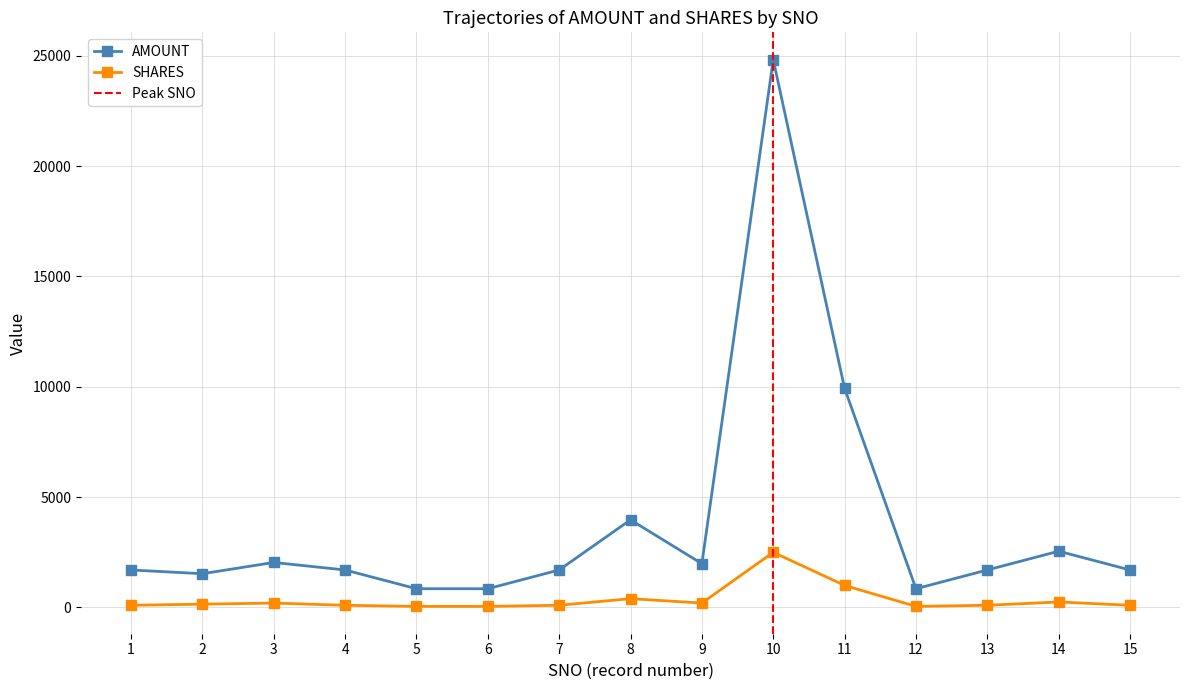

What is the maximum value for AMOUNT?

24820